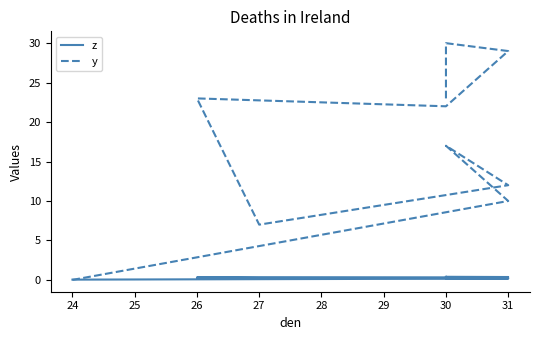

How many lines are shown in the chart?

2